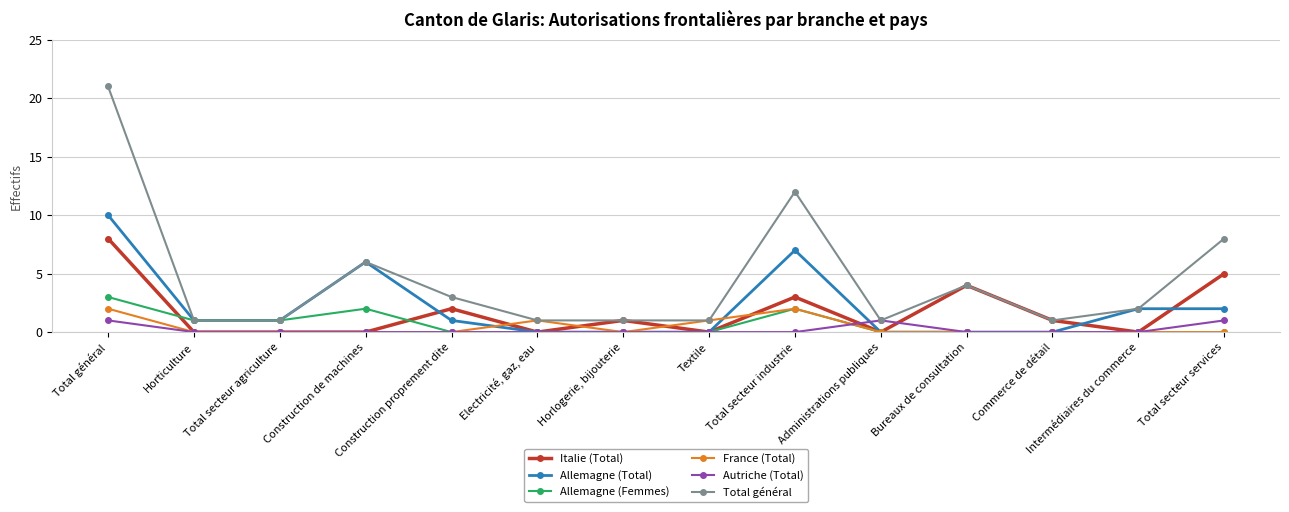

How many lines are shown in the chart?

6